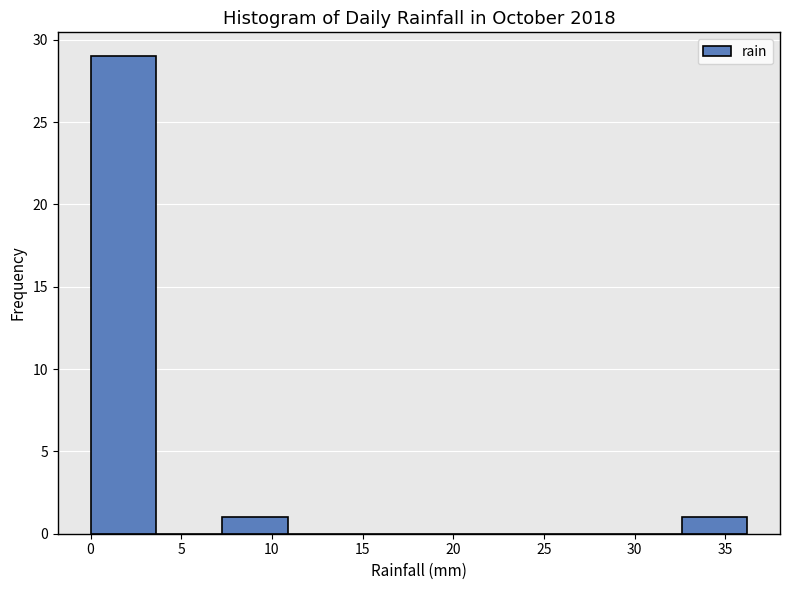

Reading left to right, list every bar in this chart as the range it spans on the x-axis followed by its height. Neither the bar edges nor the heights are printed on the chart, so give them approximately, as read against the axes.

0.0 to 3.5: 29
3.5 to 7.0: 0
7.0 to 11.0: 1
11.0 to 14.5: 0
14.5 to 18.0: 0
18.0 to 21.5: 0
21.5 to 25.5: 0
25.5 to 29.0: 0
29.0 to 32.5: 0
32.5 to 36.0: 1